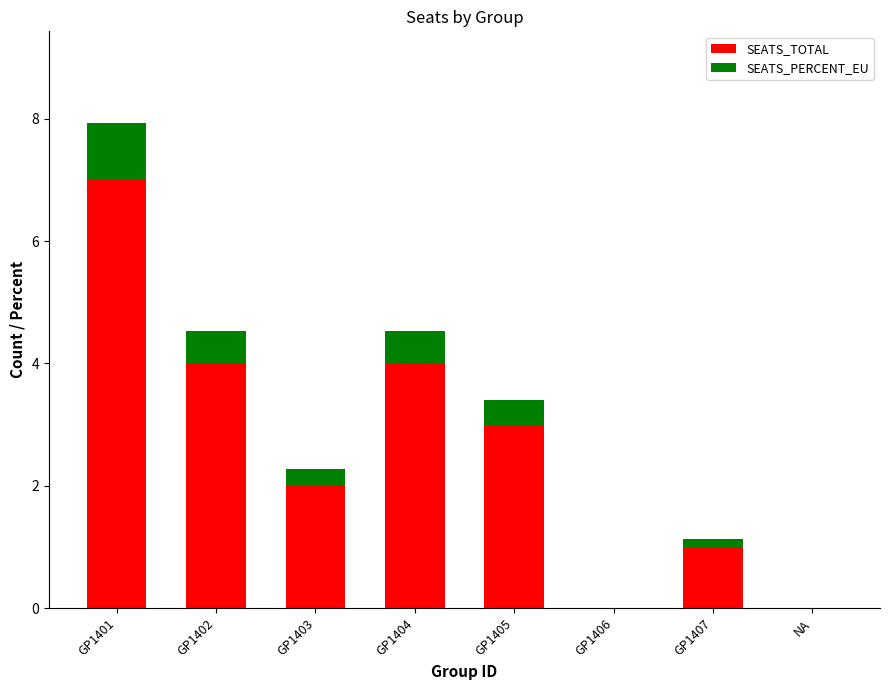

What is the total value across all series at GP1404?

4.5